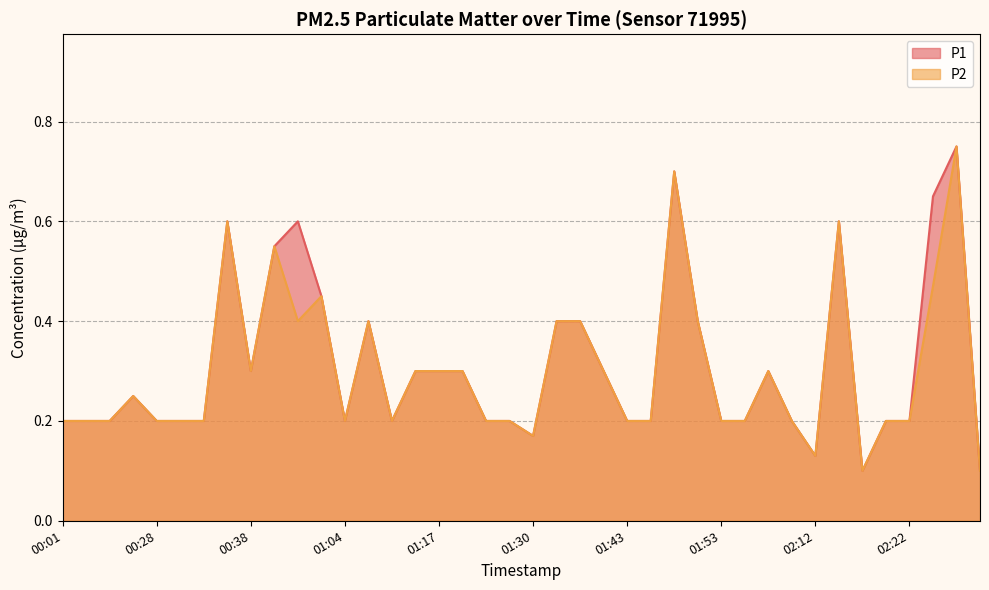

True or false: P2 and P1 intersect in this chart.

False